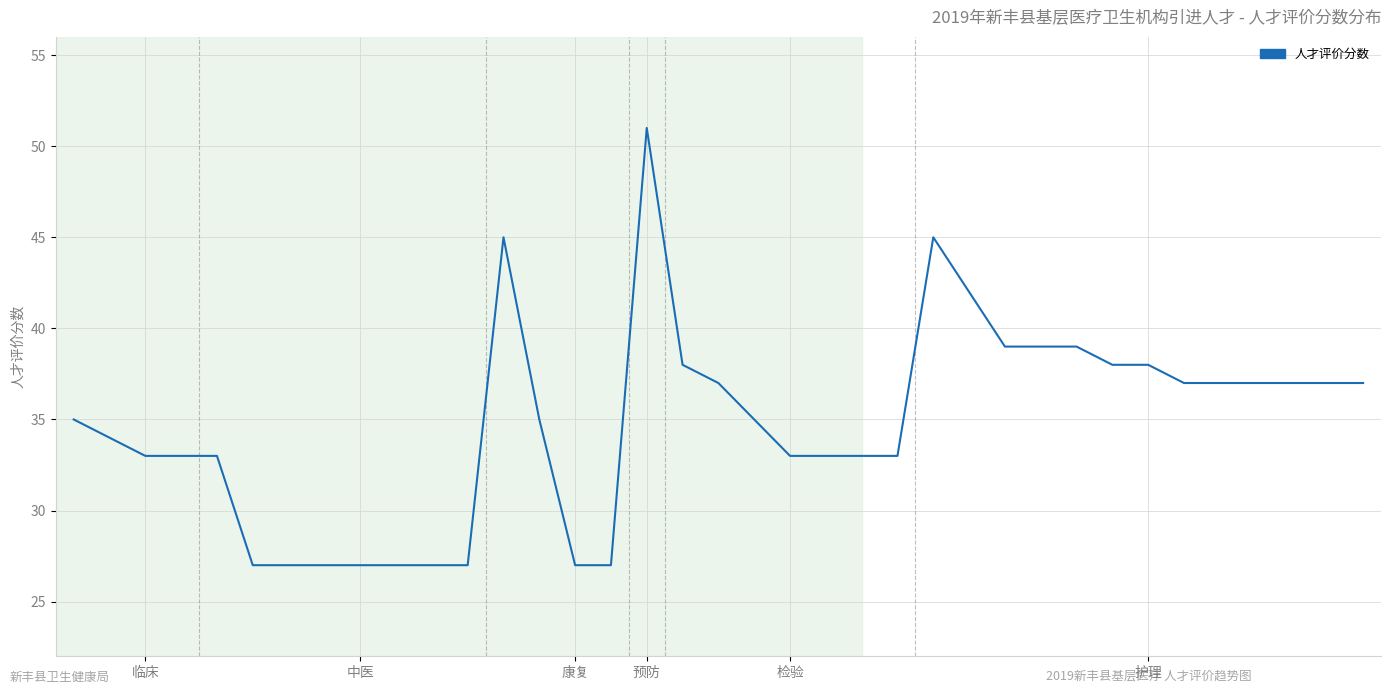

What is the minimum value shown in the chart?

27